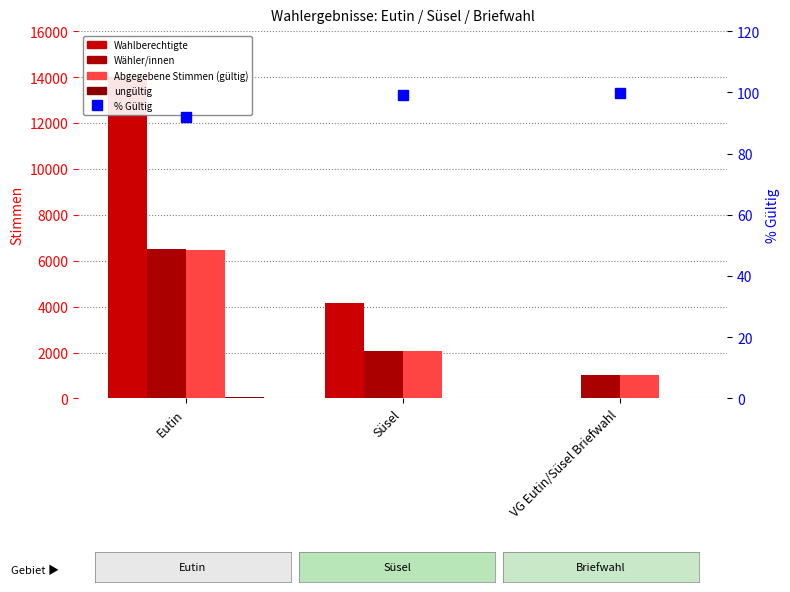

What is the label of the 2nd bar from the right?

Süsel